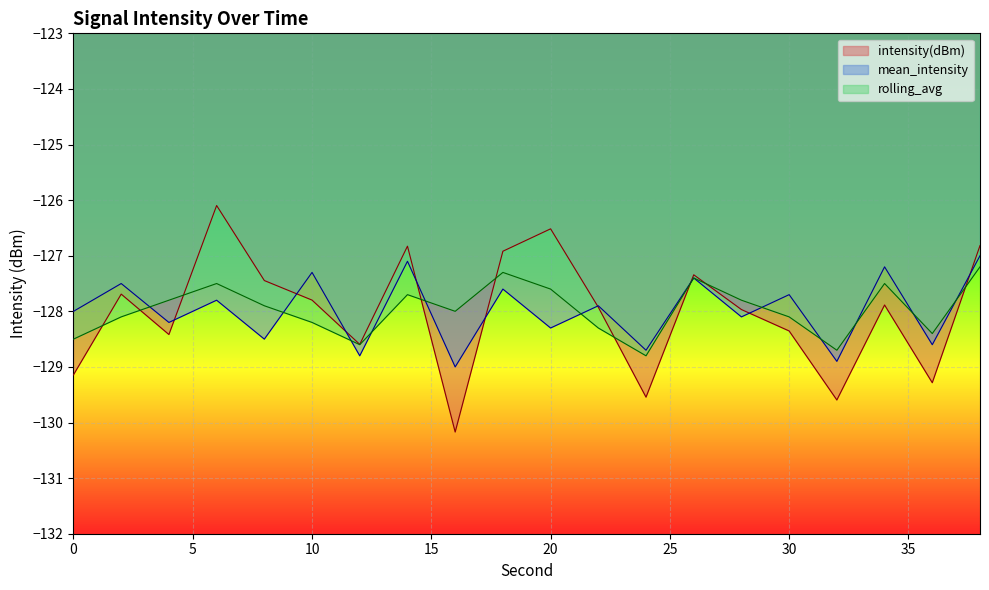

What is the value of the rolling_avg point at the 18th from the left?

-127.5